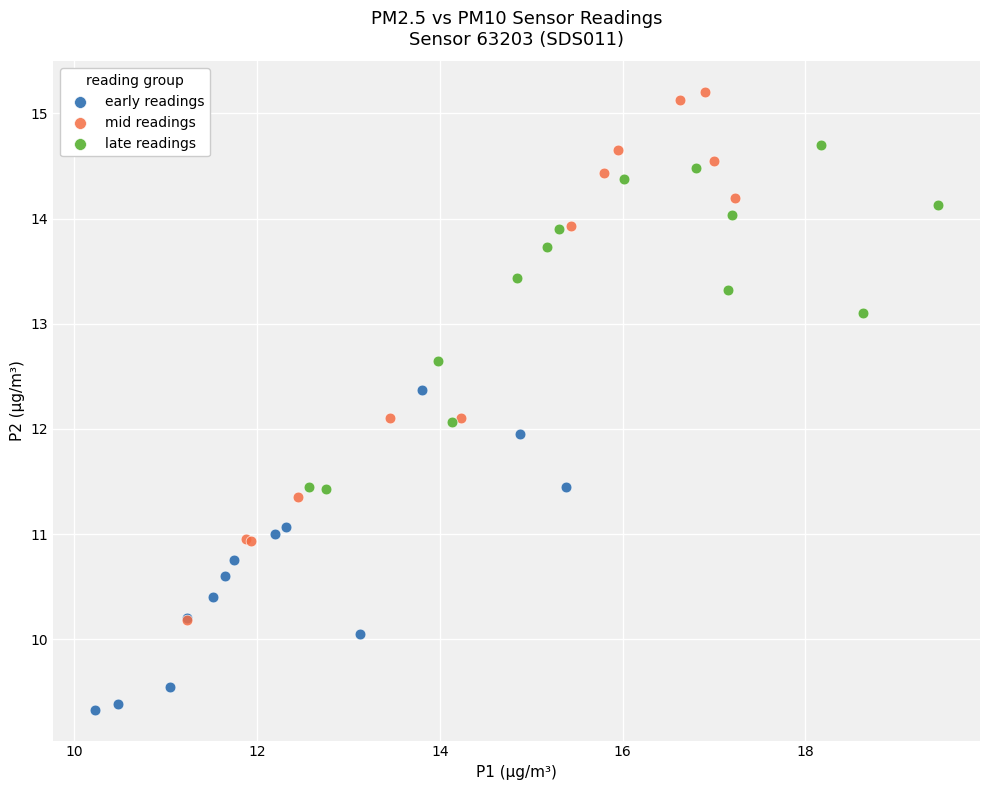

Which series contains the lowest Y value?

early readings